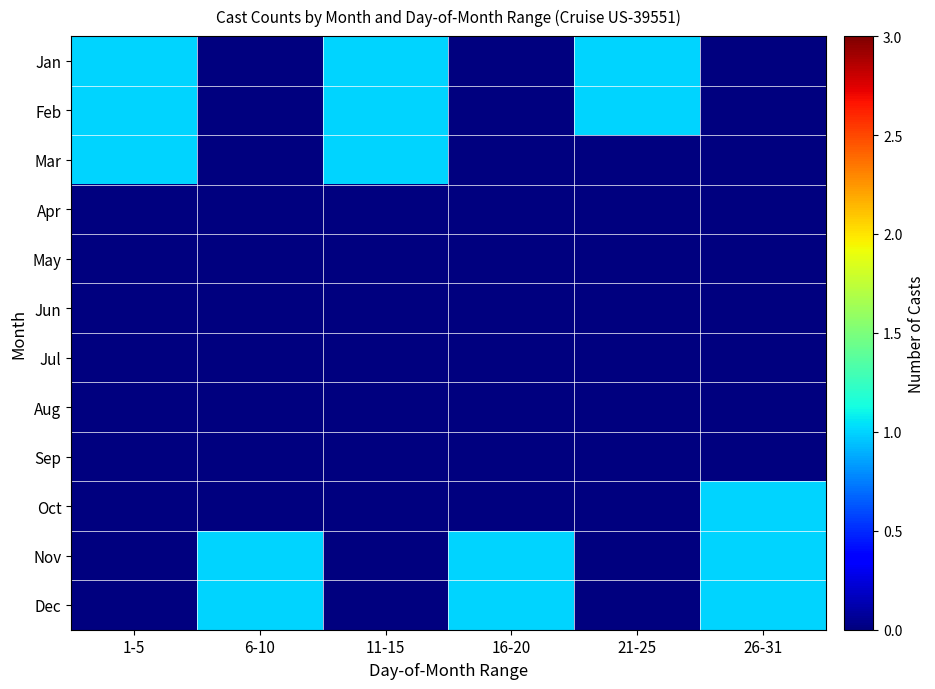

Reading left to right, list all the values displayed in this chart.

Jan: 1-5=1	6-10=0	11-15=1	16-20=0	21-25=1	26-31=0
Feb: 1-5=1	6-10=0	11-15=1	16-20=0	21-25=1	26-31=0
Mar: 1-5=1	6-10=0	11-15=1	16-20=0	21-25=0	26-31=0
Apr: 1-5=0	6-10=0	11-15=0	16-20=0	21-25=0	26-31=0
May: 1-5=0	6-10=0	11-15=0	16-20=0	21-25=0	26-31=0
Jun: 1-5=0	6-10=0	11-15=0	16-20=0	21-25=0	26-31=0
Jul: 1-5=0	6-10=0	11-15=0	16-20=0	21-25=0	26-31=0
Aug: 1-5=0	6-10=0	11-15=0	16-20=0	21-25=0	26-31=0
Sep: 1-5=0	6-10=0	11-15=0	16-20=0	21-25=0	26-31=0
Oct: 1-5=0	6-10=0	11-15=0	16-20=0	21-25=0	26-31=1
Nov: 1-5=0	6-10=1	11-15=0	16-20=1	21-25=0	26-31=1
Dec: 1-5=0	6-10=1	11-15=0	16-20=1	21-25=0	26-31=1